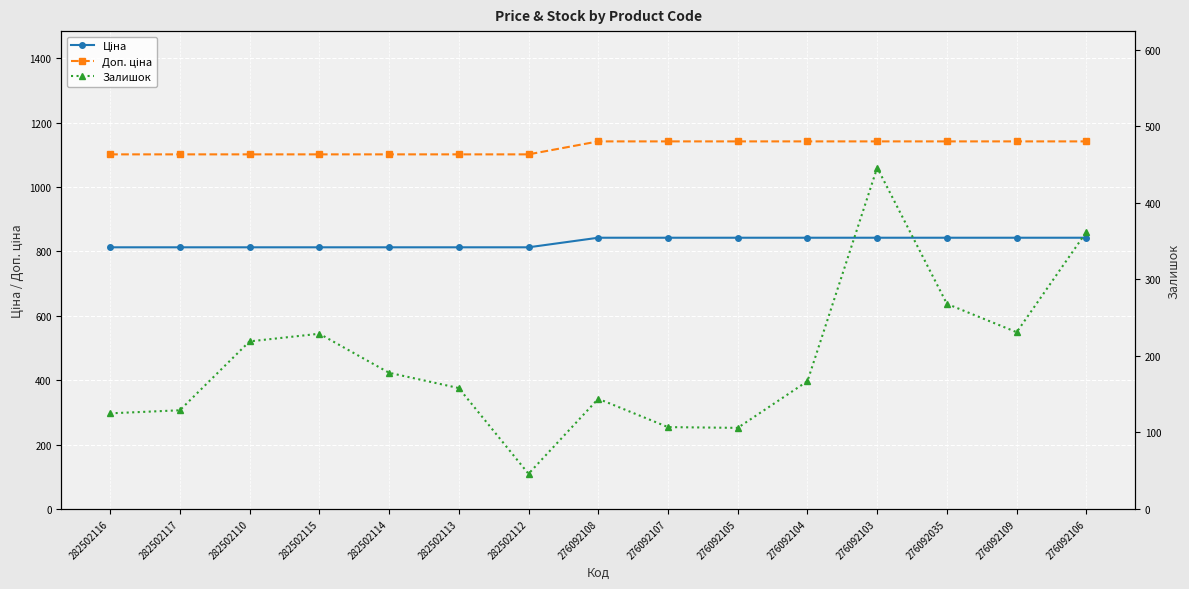

Rank the categories by Залишок value from highest to lowest.

276092103, 276092106, 276092035, 276092109, 282502115, 282502110, 282502114, 276092104, 282502113, 276092108, 282502117, 282502116, 276092107, 276092105, 282502112